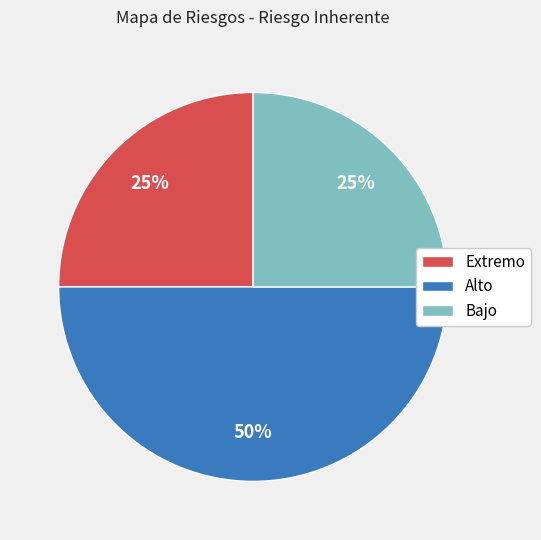

Approximately how many times larger is the value at Bajo compared to Alto?

0.5